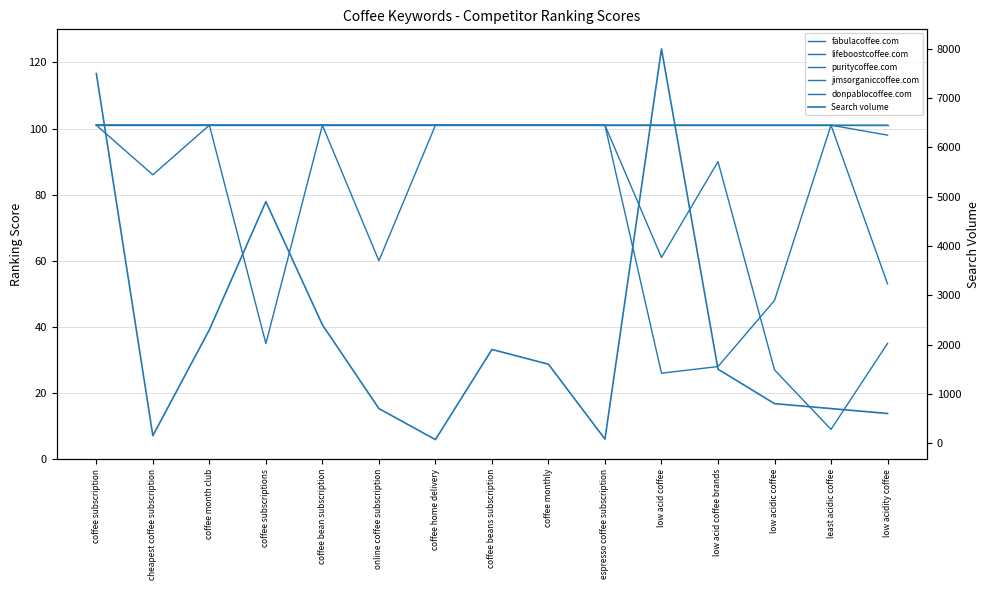

What is the label of the 14th point from the right?

cheapest coffee subscription